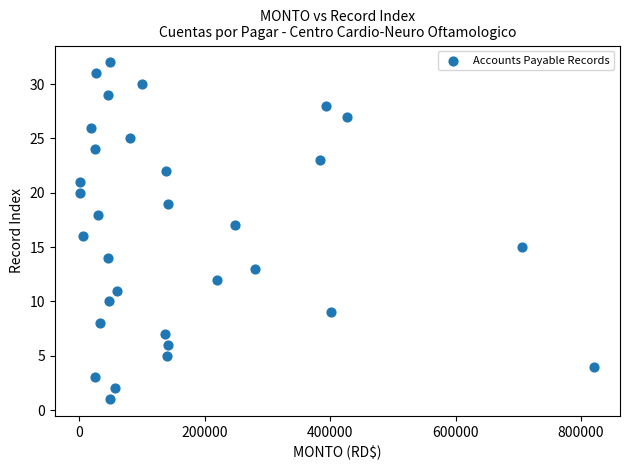

What is the range of Y values (max minus min)?

31